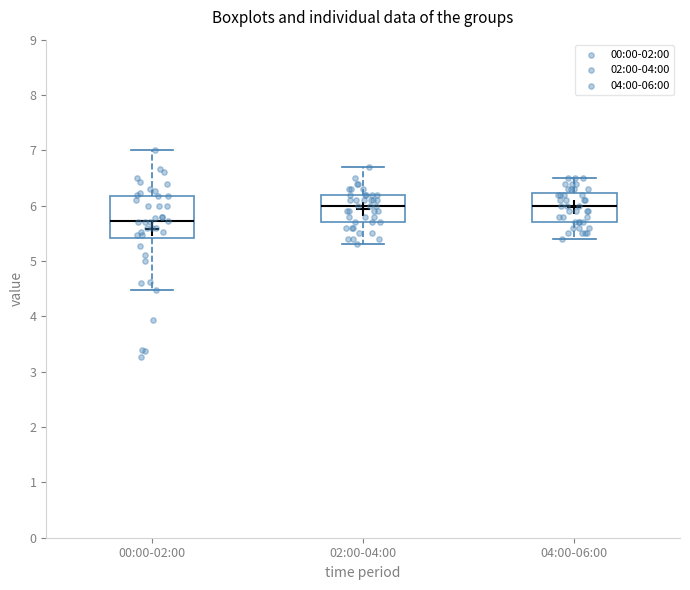

Comparing the boxes themselves (not the whiskers), which one is the tallest?

00:00-02:00